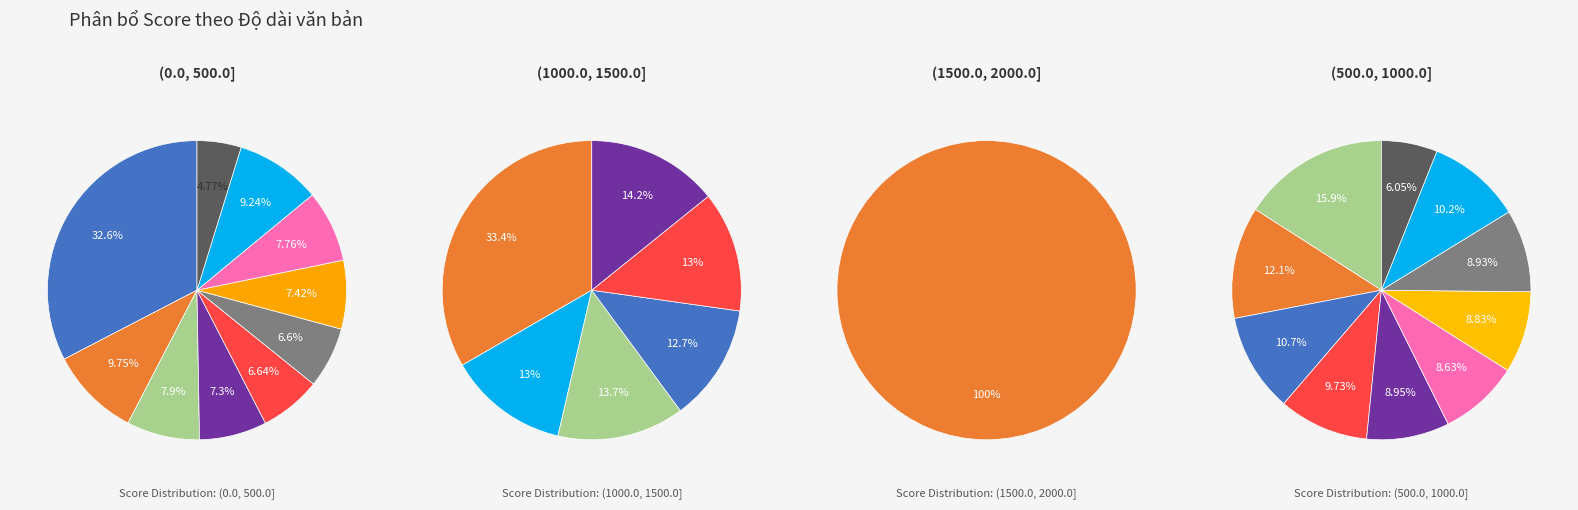

Is 6 the majority of the pie?

No